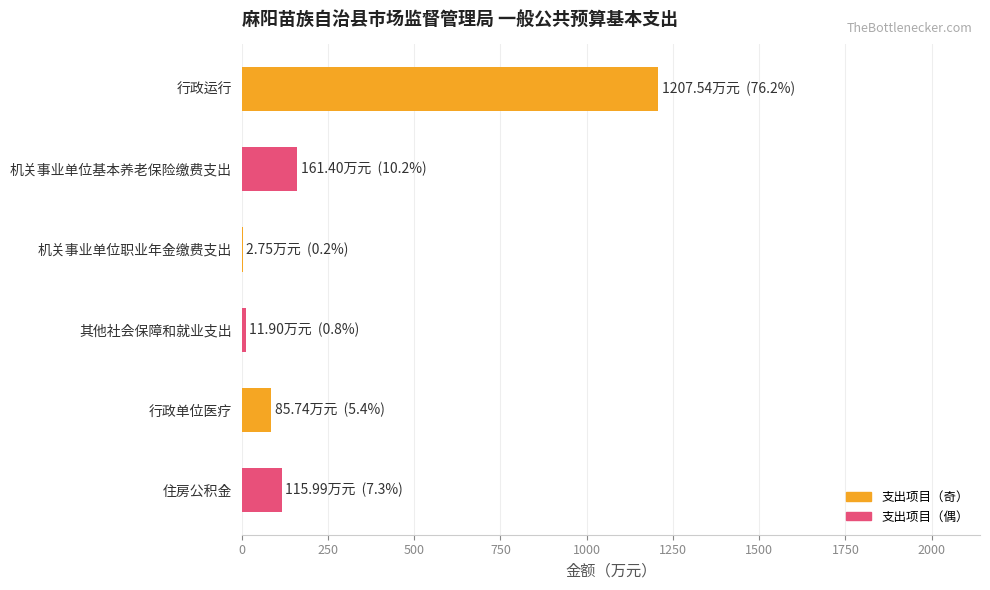

True or false: the data shows 1207.5 at 行政运行.

True